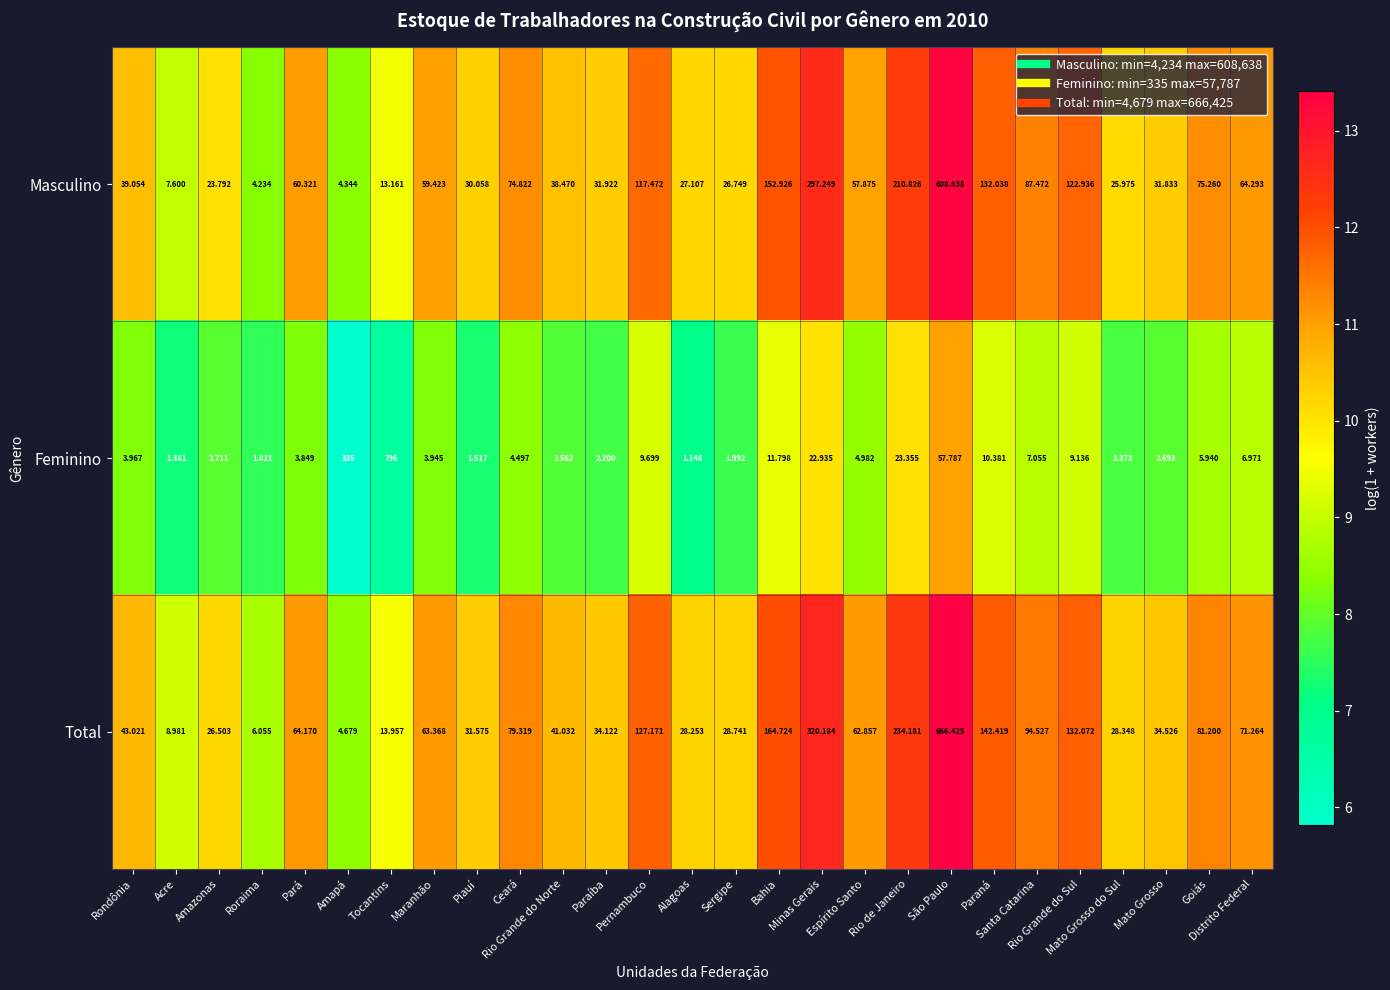

What is the difference between the highest and lowest values at Bahia?

152.9